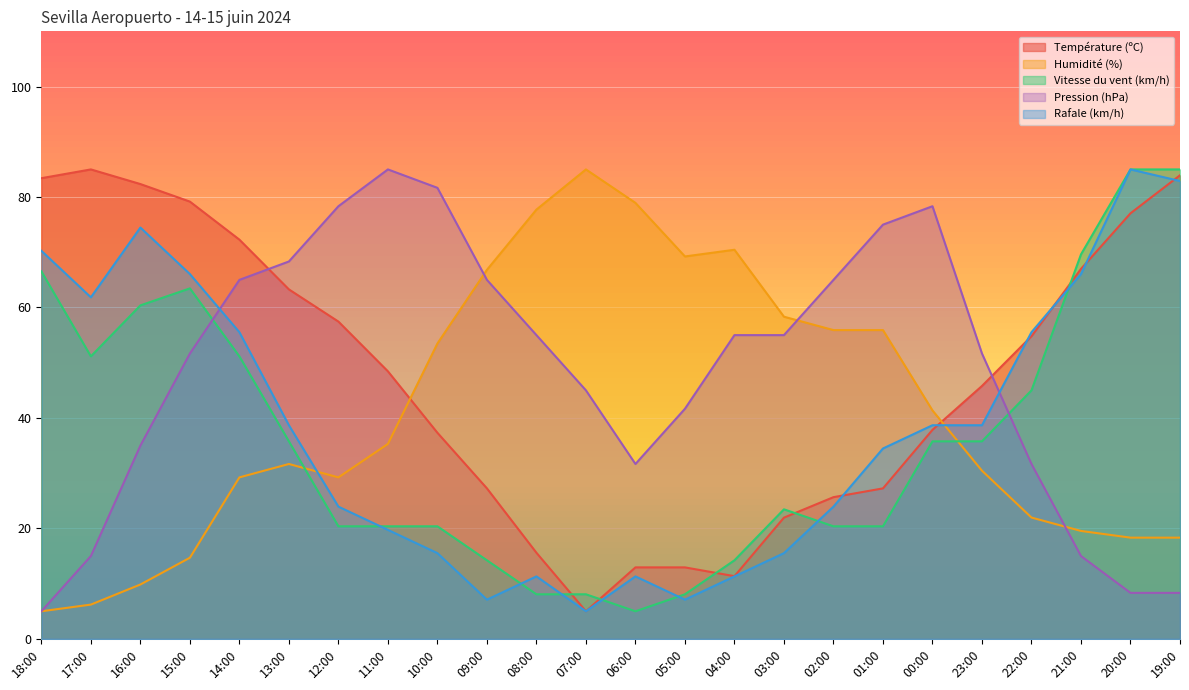

At which label does Humidité (%) reach its peak?

07:00